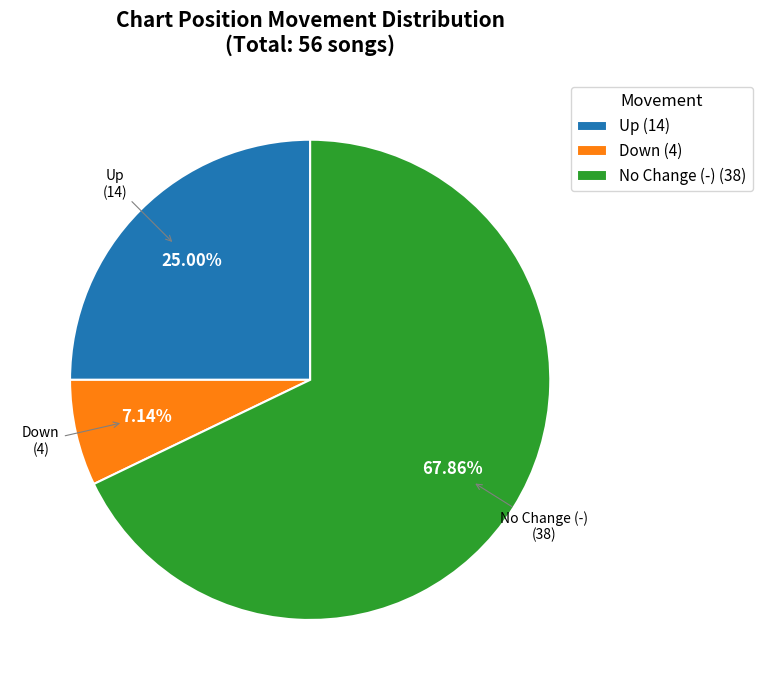

Is the sum of Up (14) and No Change (-) (38) greater than half?

Yes